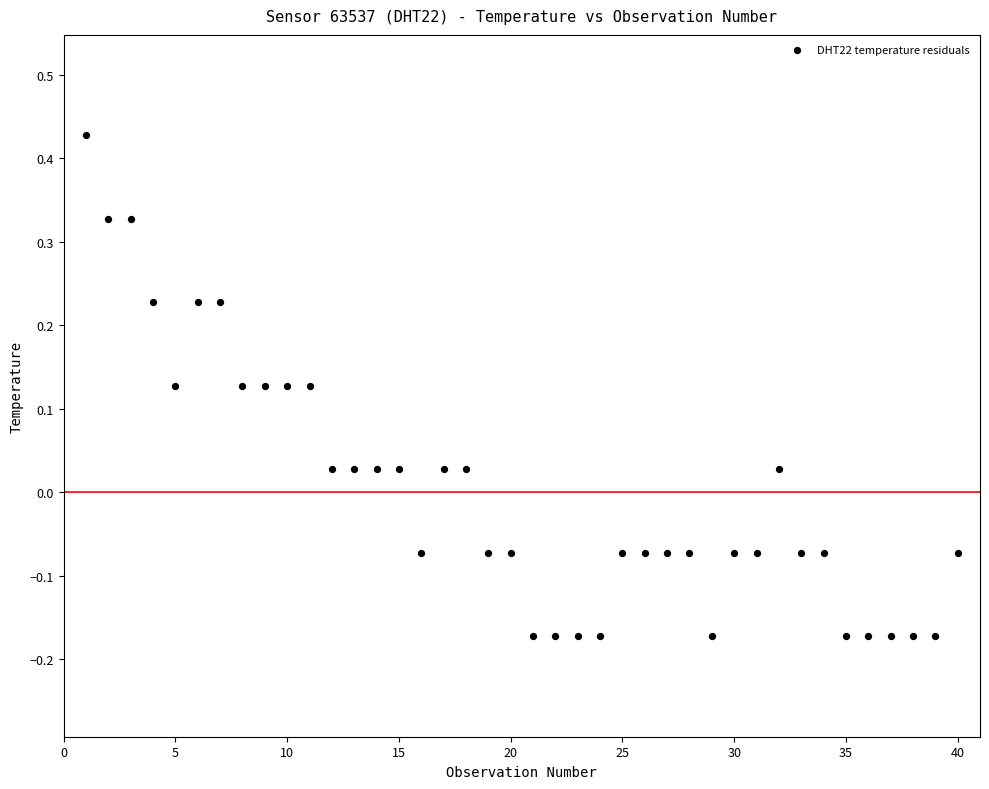

What is the range of X values (max minus min)?

39.0